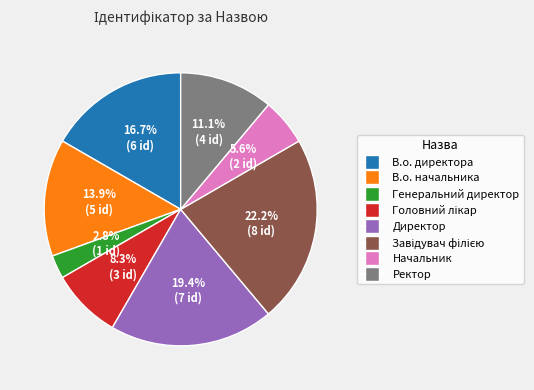

What is the smallest slice in the pie chart?

Генеральний директор